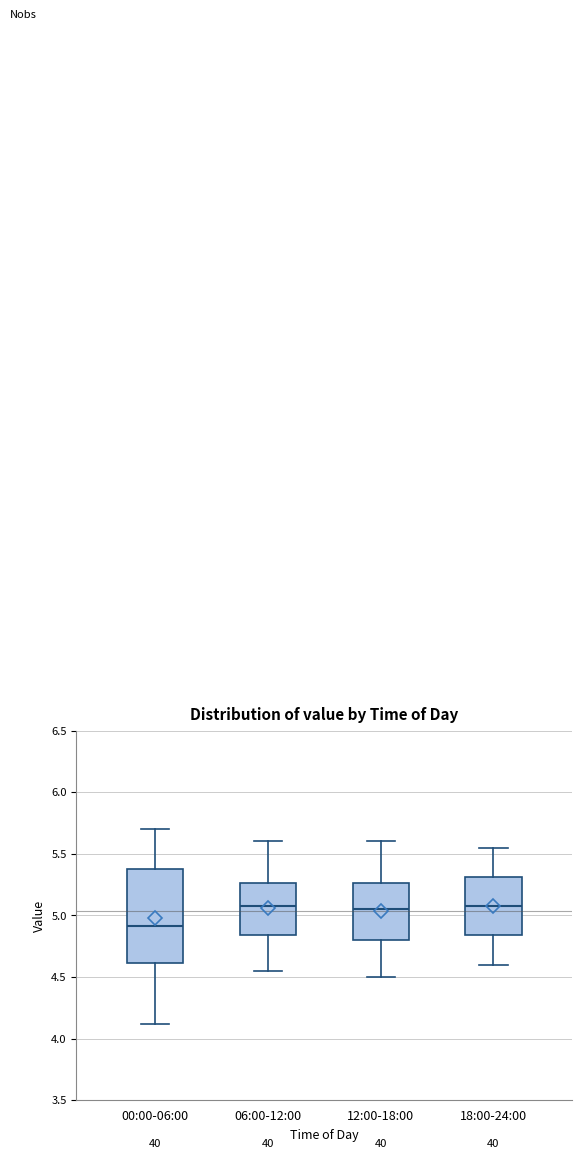

Where does the upper whisker of the box for 06:00-12:00 end on the y-axis? The values are not printed on the chart, so give them approximately, as read against the axis.

5.60